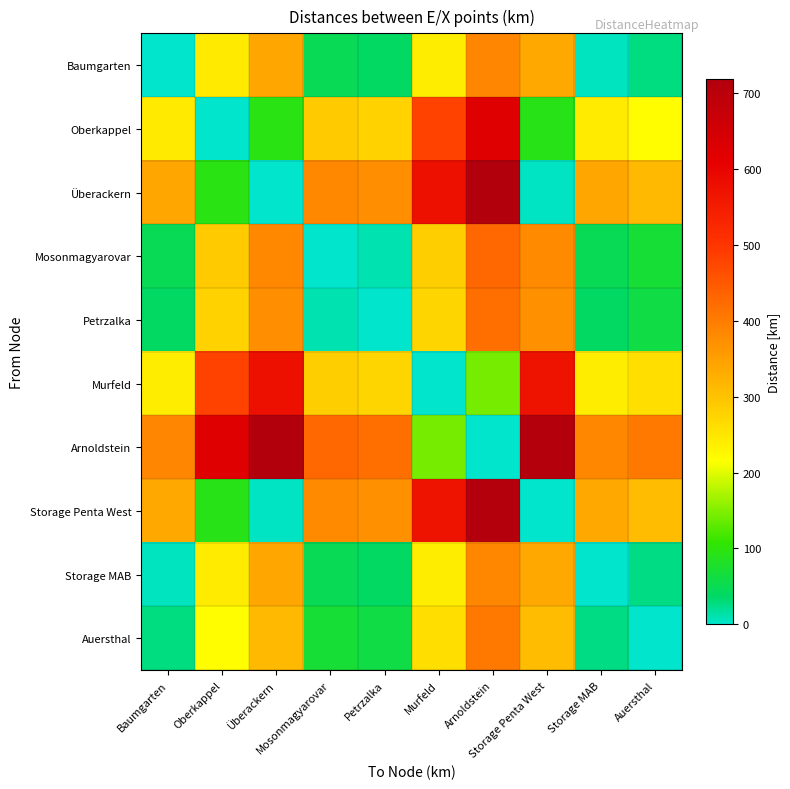

What is the difference between the highest and lowest values at Überackern?

718.6